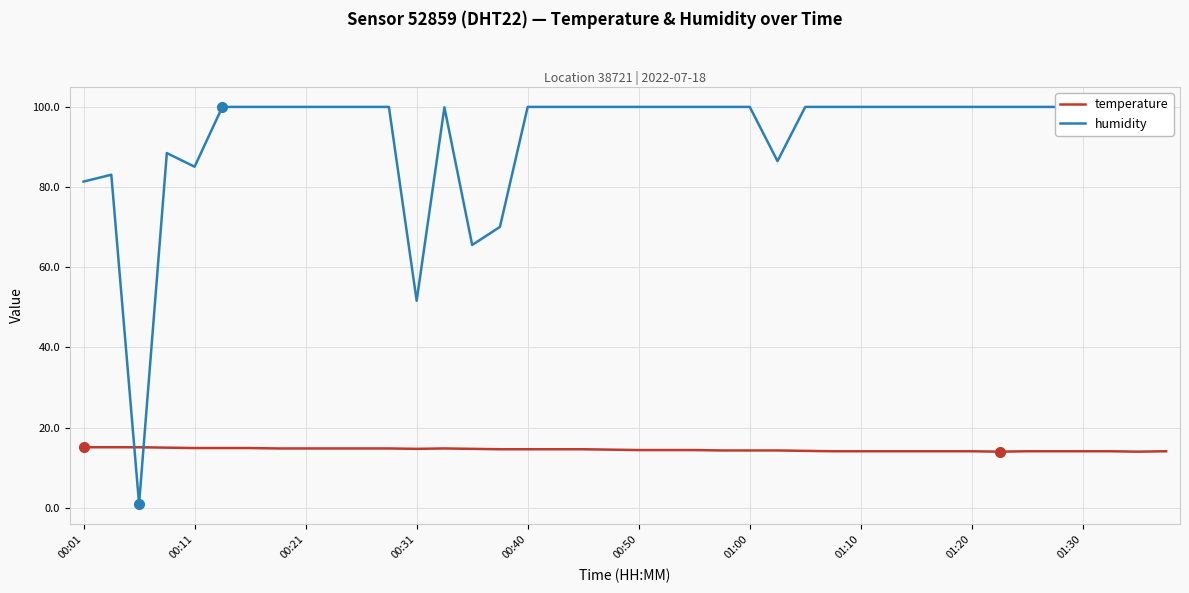

True or false: temperature has a value of 14.1 at 01:20.

True